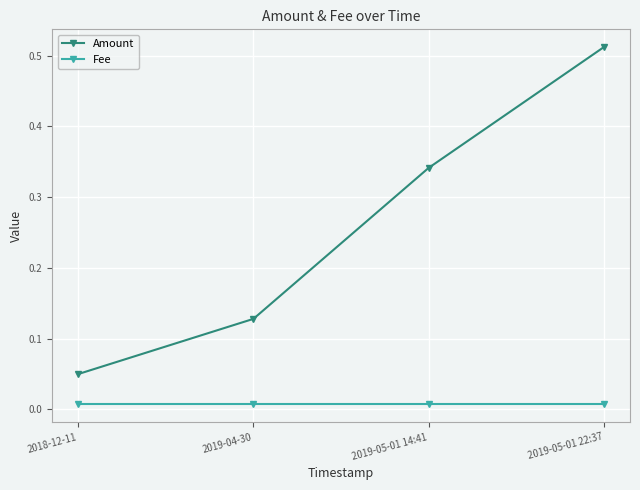

Count the Amount values in the range 0 to 1.

4